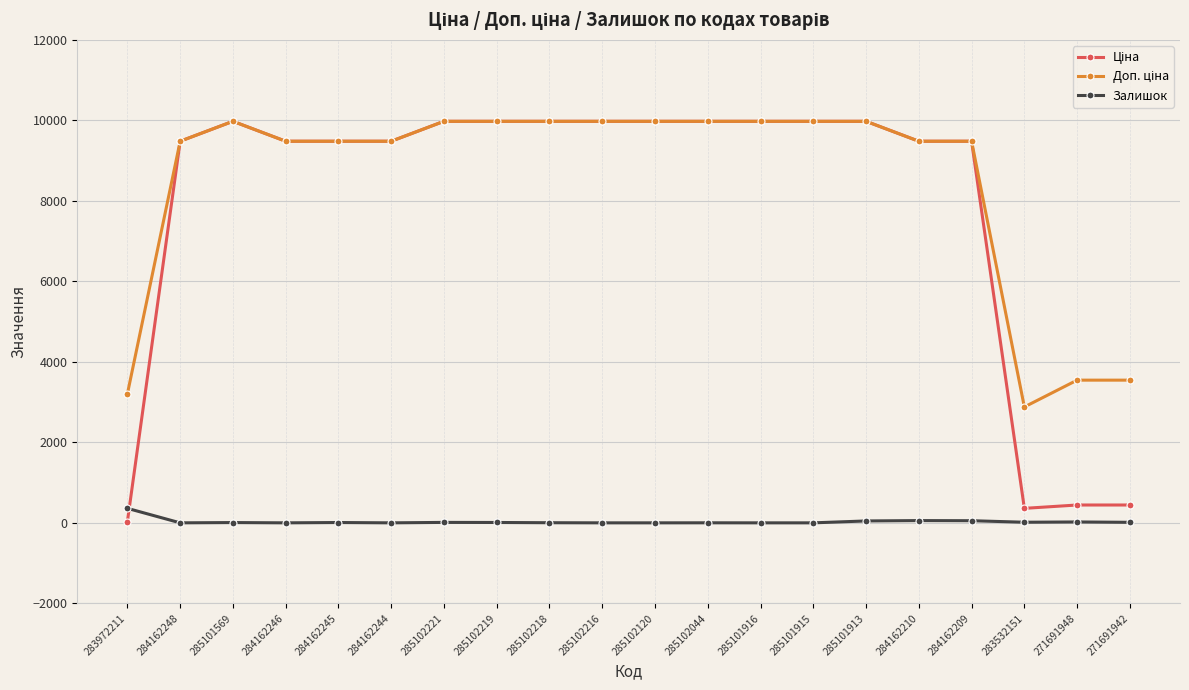

At how many categories does at least one series exceed 636?

20